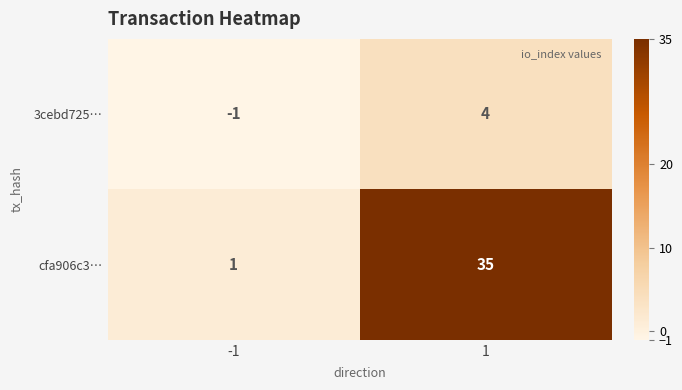

Rank the series at -1 from highest to lowest value.

cfa906c3…, 3cebd725…